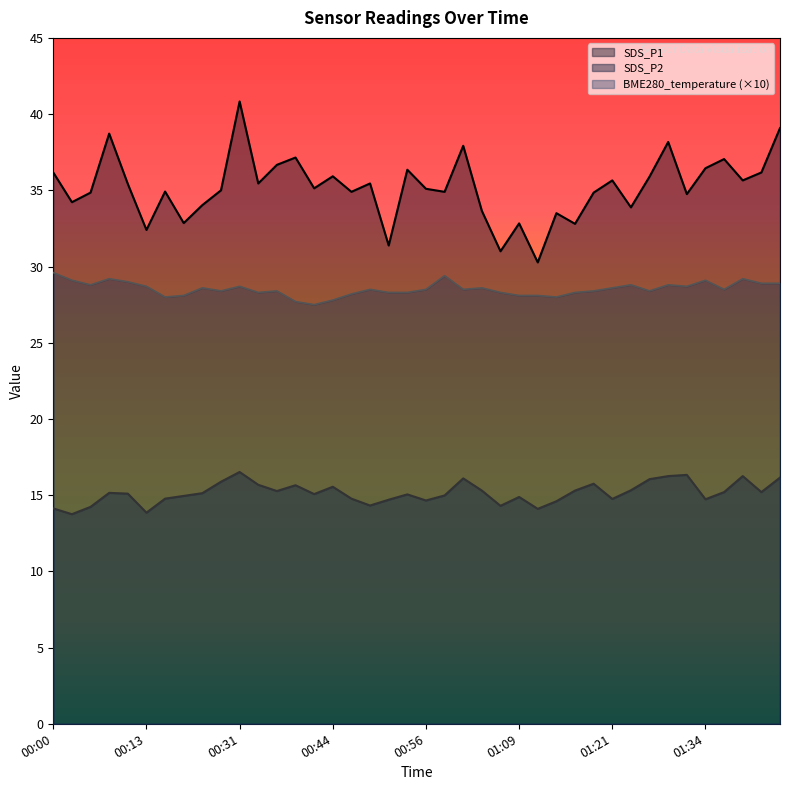

Rank the series by their average value, from highest to lowest.

SDS_P1, BME280_temperature (×10), SDS_P2